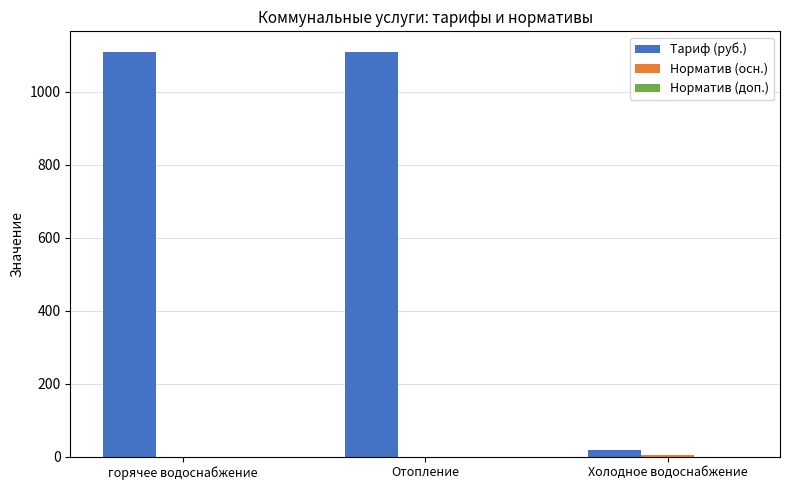

What is the sum of all Тариф (руб.) values?

2239.0